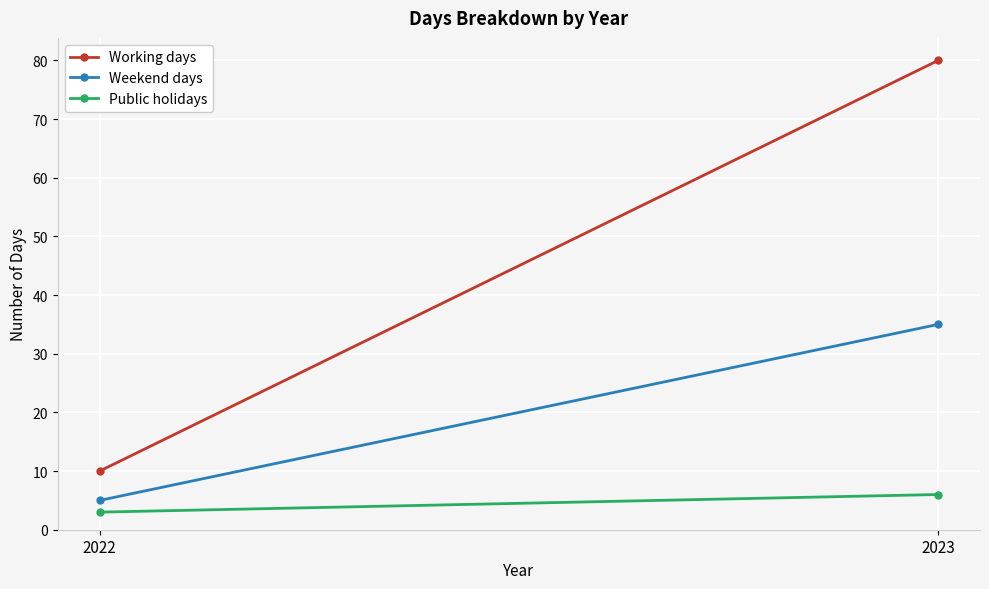

Rank the series at 2023 from lowest to highest value.

Public holidays, Weekend days, Working days